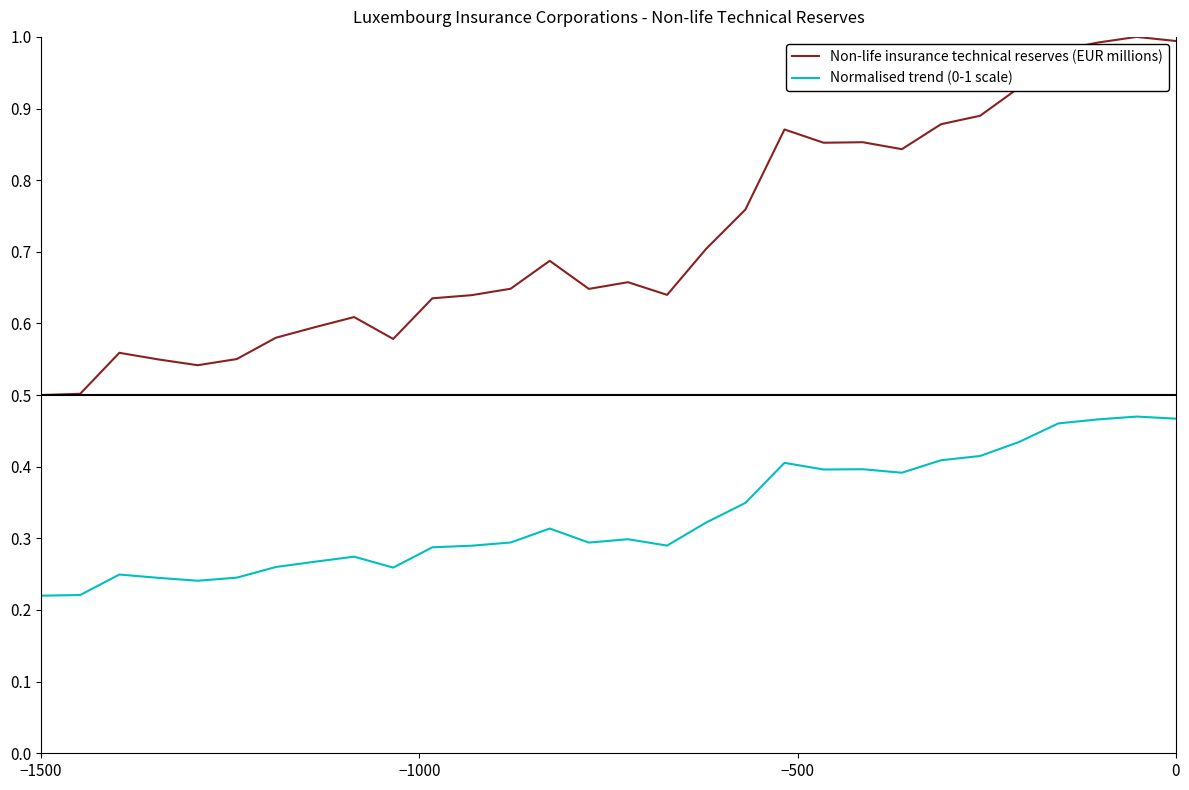

True or false: Normalised trend (0-1 scale) and Non-life insurance technical reserves (EUR millions) cross at least once.

False